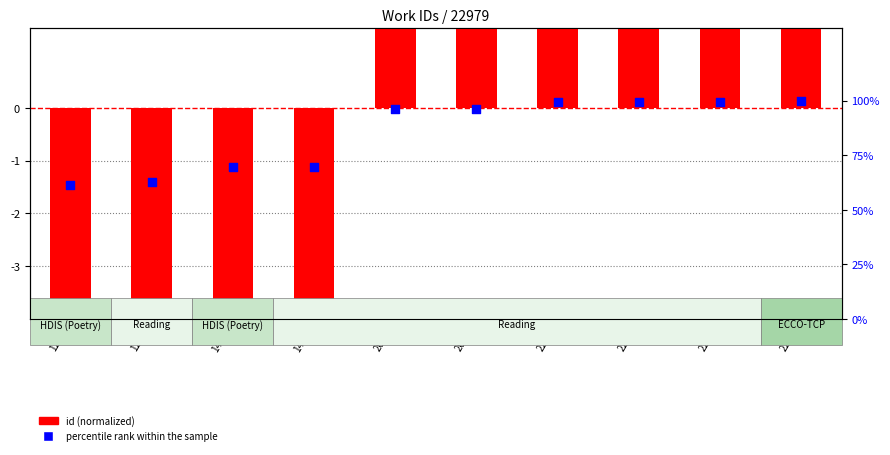

Which series has the largest Y range (max minus min)?

percentile rank within the sample